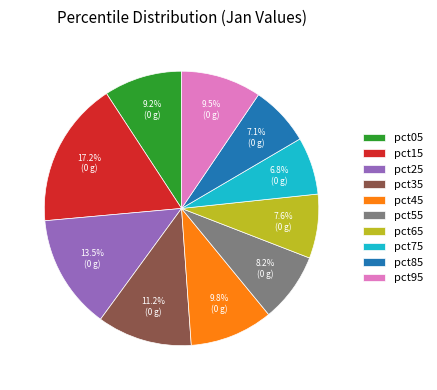

Do pct15 and pct35 together represent more than half of the pie?

No